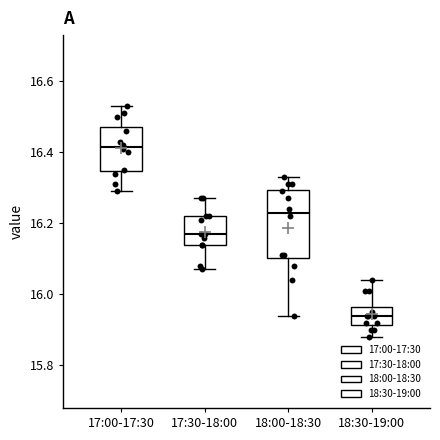

Which box is the tallest, from its lower edge to its upper edge?

18:00-18:30